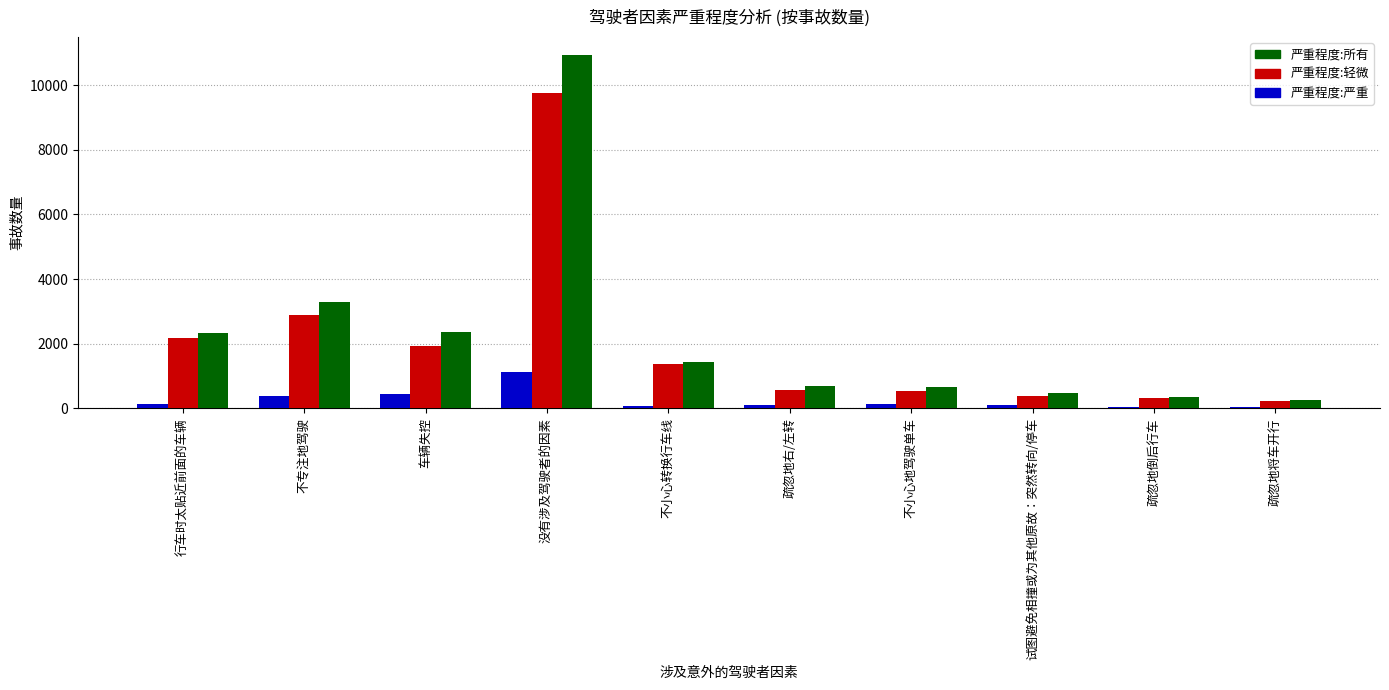

At which label is 严重程度:轻微 closest to 4993?

不专注地驾驶